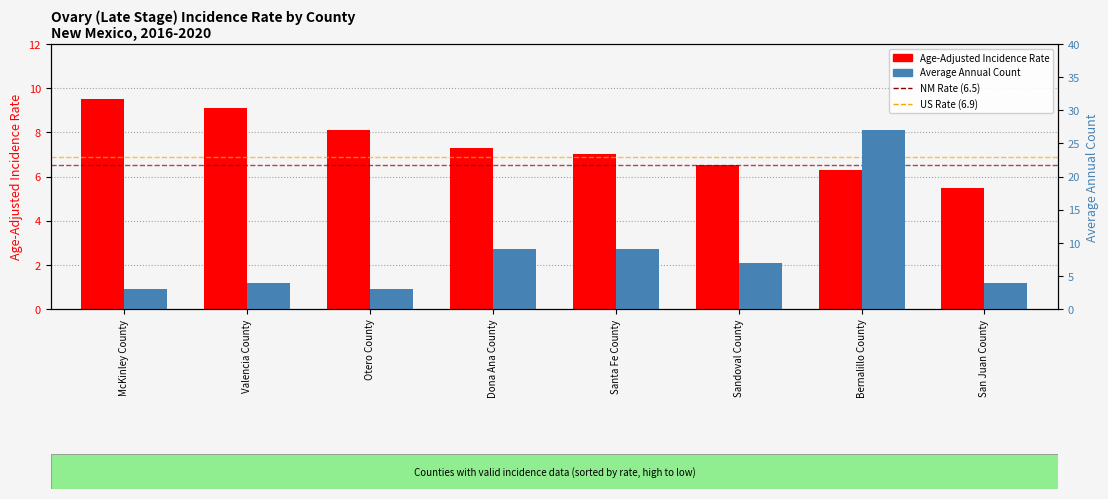

Rank the series by their average value, from highest to lowest.

Average Annual Count, Age-Adjusted Incidence Rate